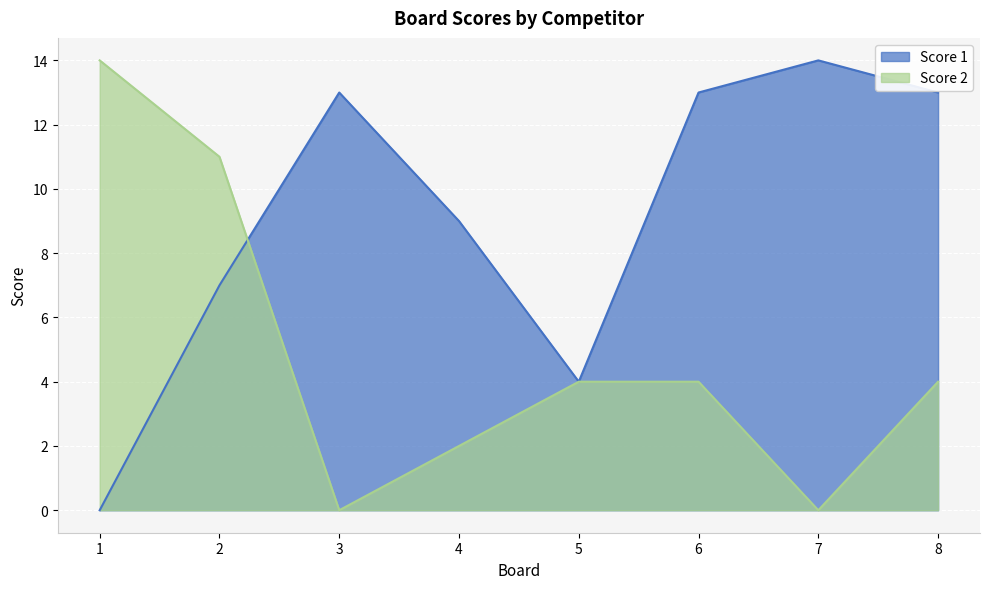

What is the value of the Score 1 point at the 3rd from the left?

13